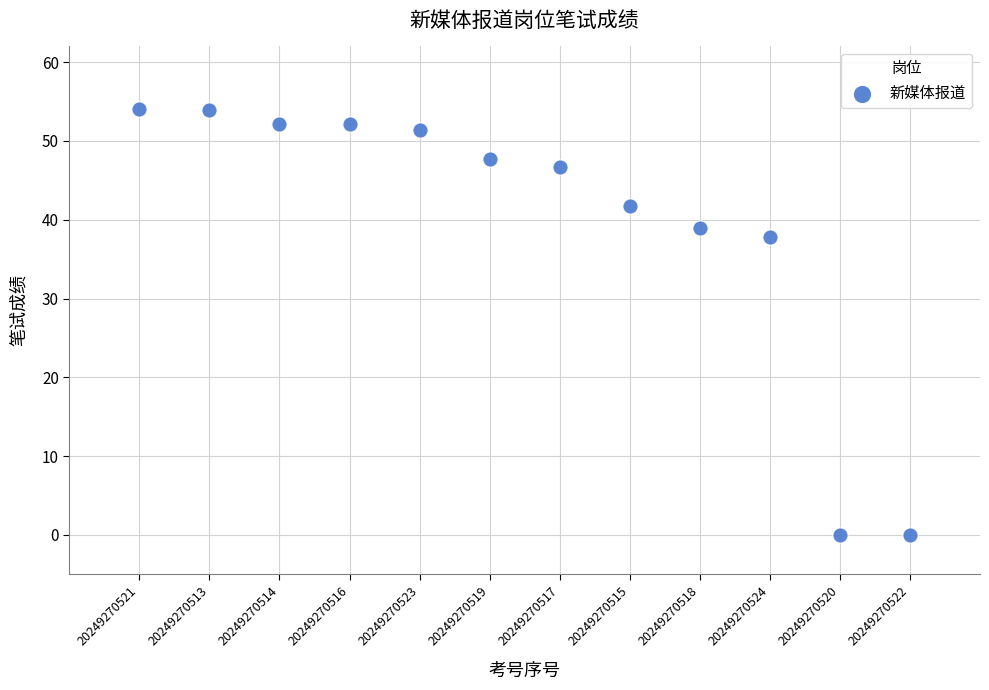

What is the average Y value?

39.7